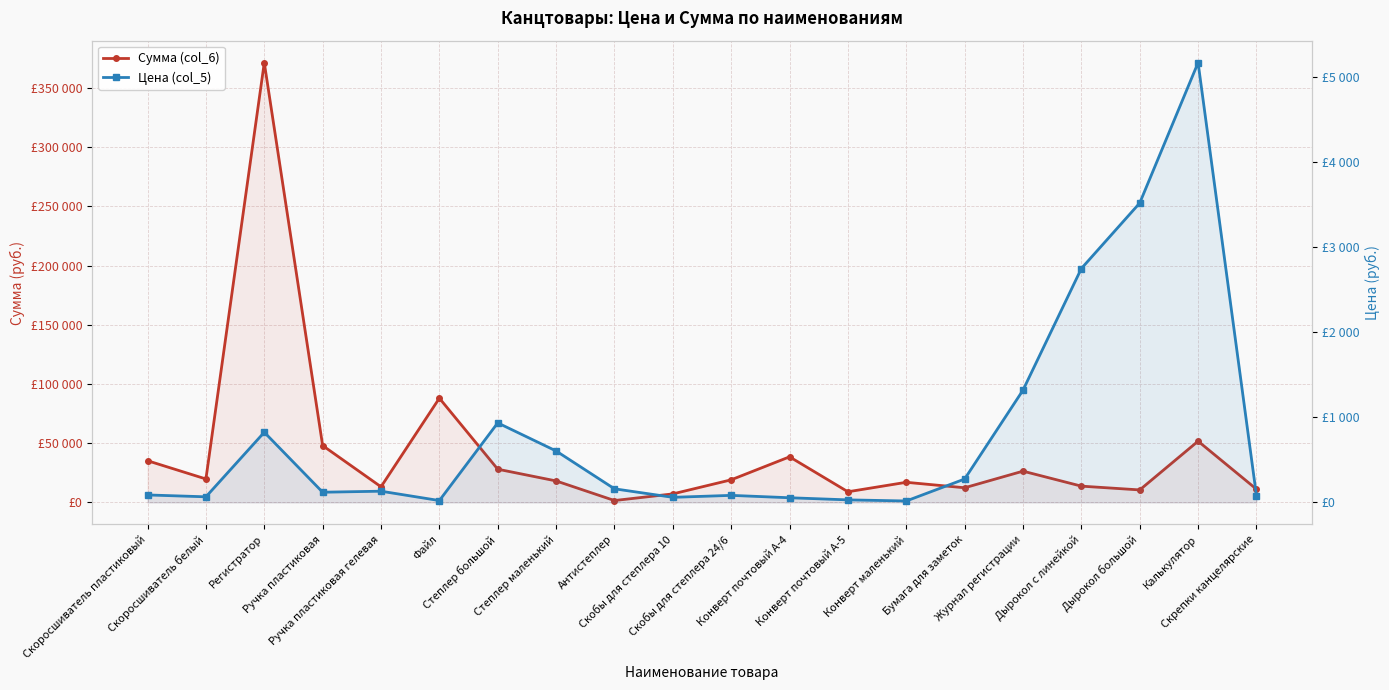

What is the average value of the Сумма (col_6) series?

42001